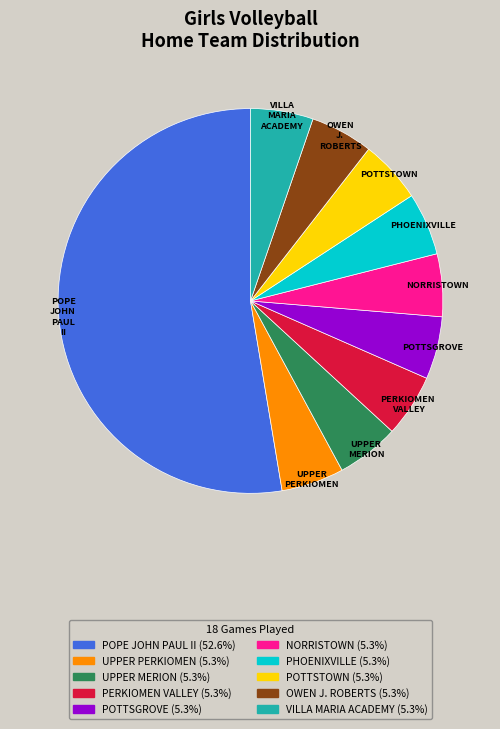

Does any single category account for the majority?

Yes